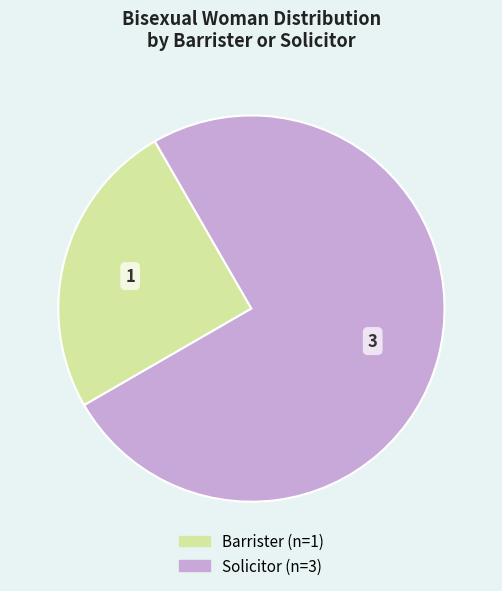

Which category has the smallest portion of the pie?

Barrister